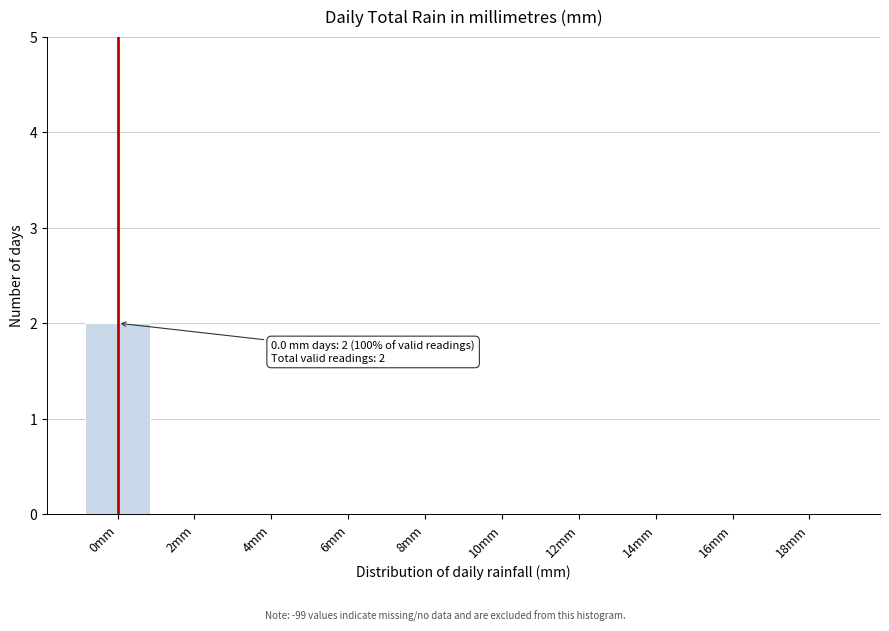

Reading right to left, extract all data points from this chart.

18mm=0	16mm=0	14mm=0	12mm=0	10mm=0	8mm=0	6mm=0	4mm=0	2mm=0	0mm=2